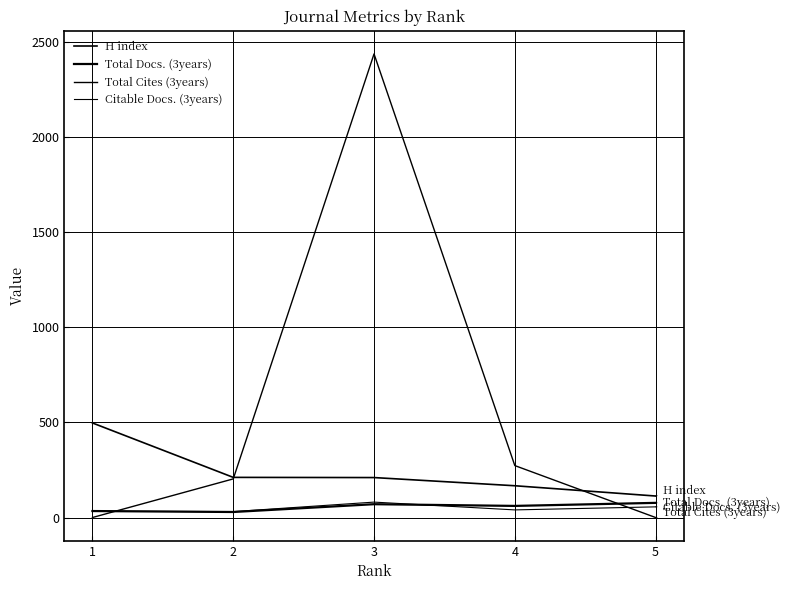

At 1, list the series in order from smallest to largest.

Total Cites (3years), Citable Docs. (3years), Total Docs. (3years), H index